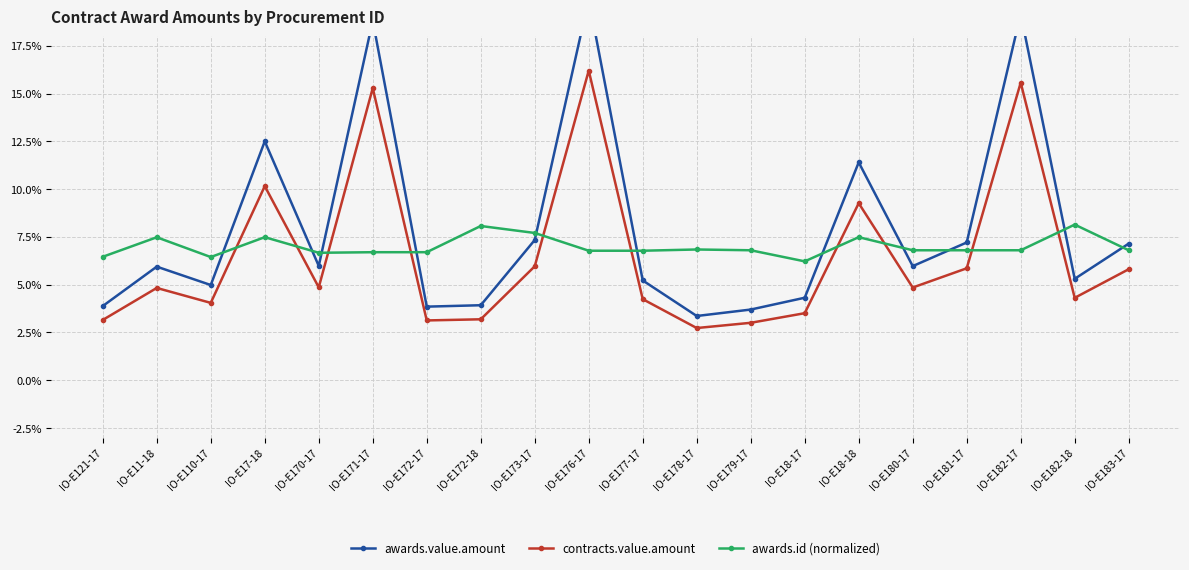

Which series has the largest total across all categories?

awards.value.amount